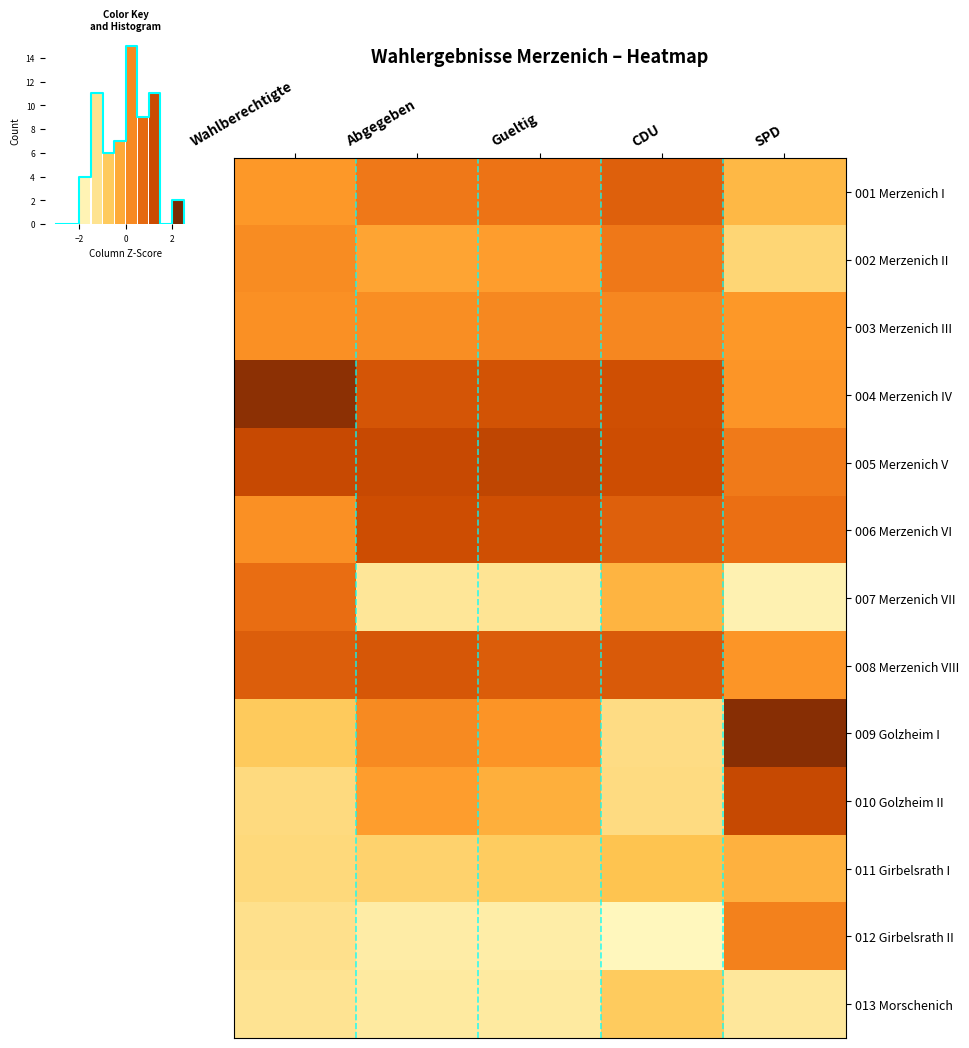

The value of 004 Merzenich IV at Abgegeben is 0.3. True or false?

False